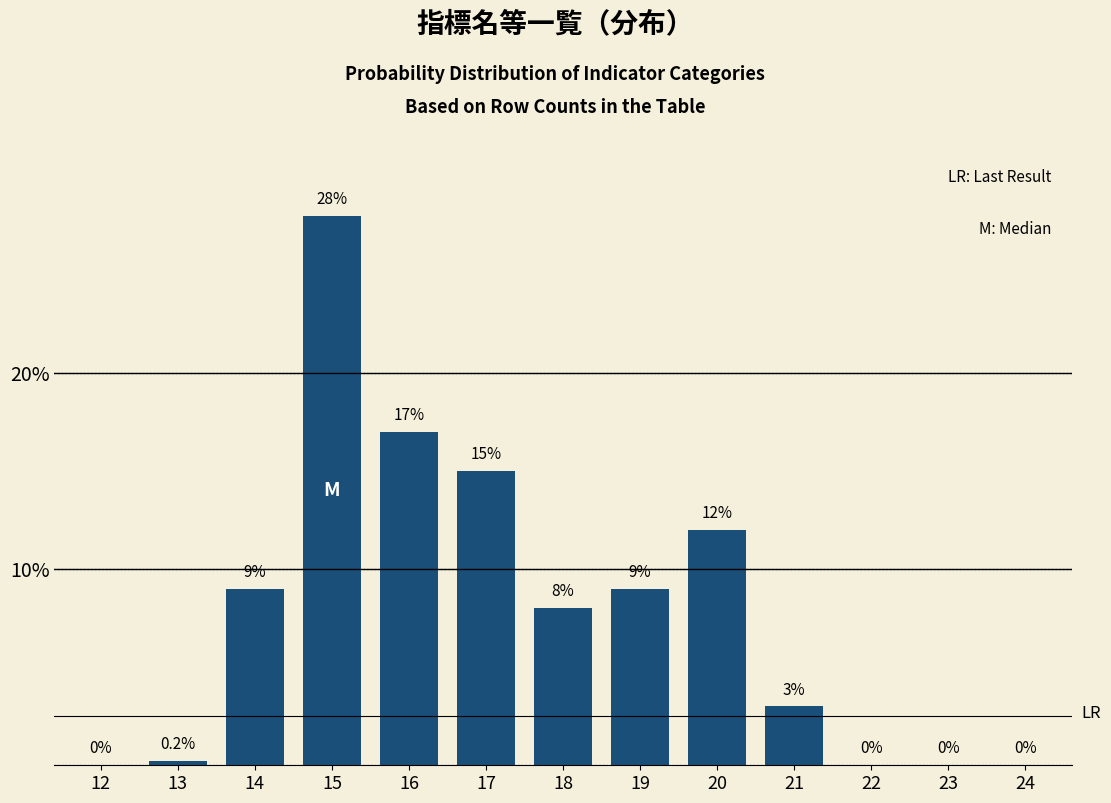

Reading left to right, transcribe all the data shown in this chart.

12=0.0	13=0.2	14=9.0	15=28.0	16=17.0	17=15.0	18=8.0	19=9.0	20=12.0	21=3.0	22=0.0	23=0.0	24=0.0